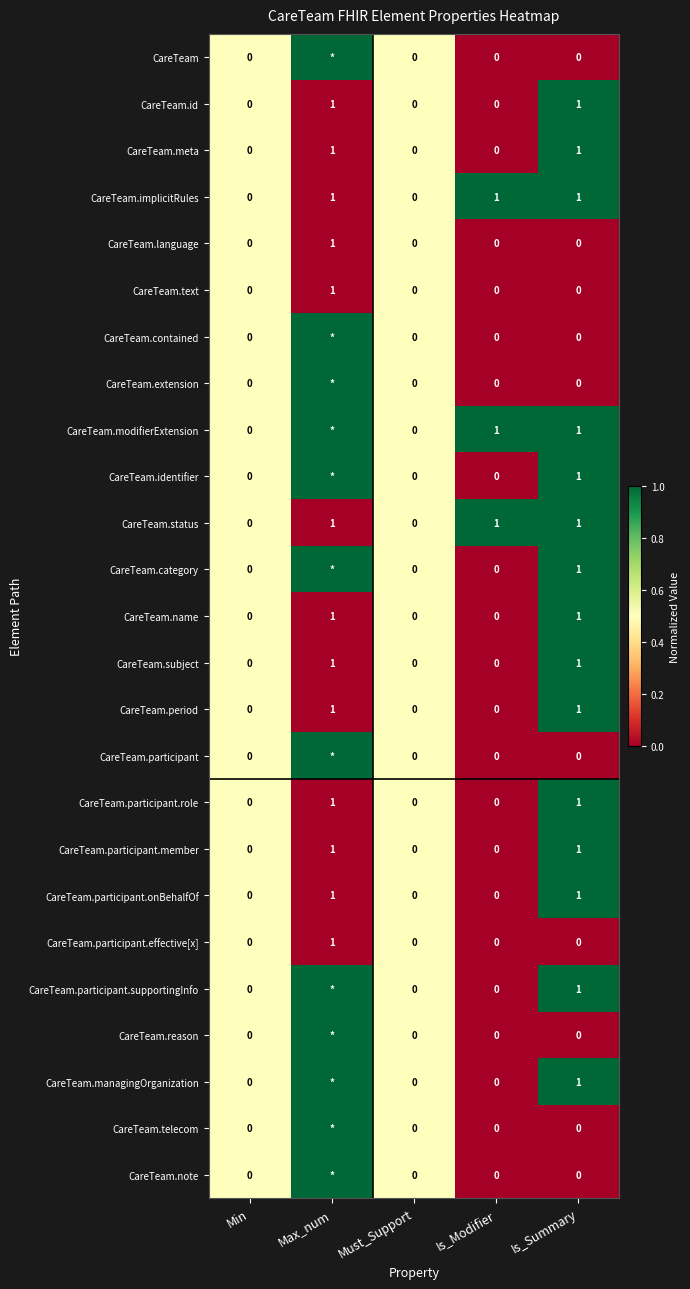

The value of CareTeam.meta at Max_num is 1. True or false?

True